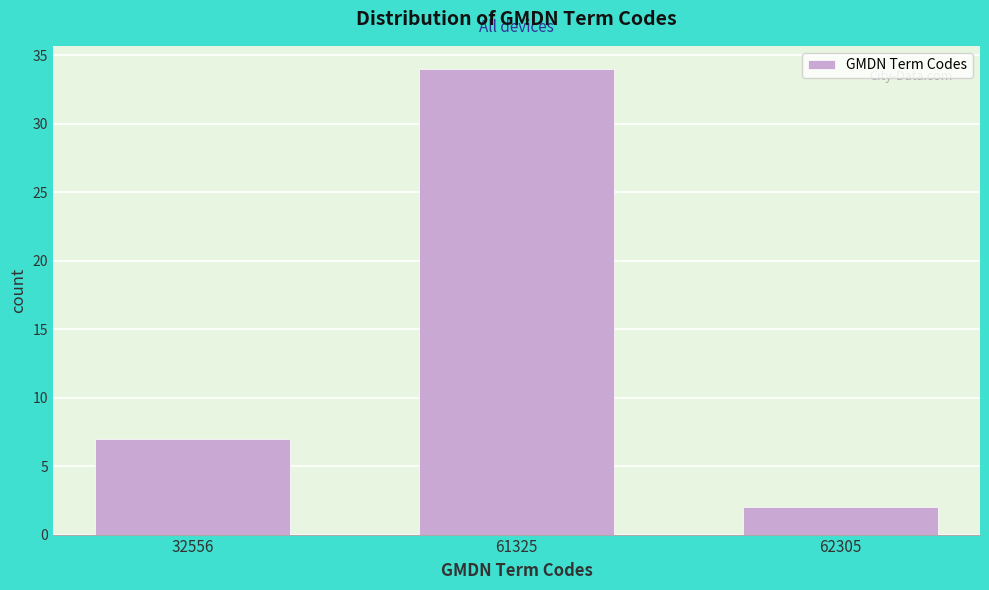

Reading left to right, transcribe all the data shown in this chart.

7	34	2